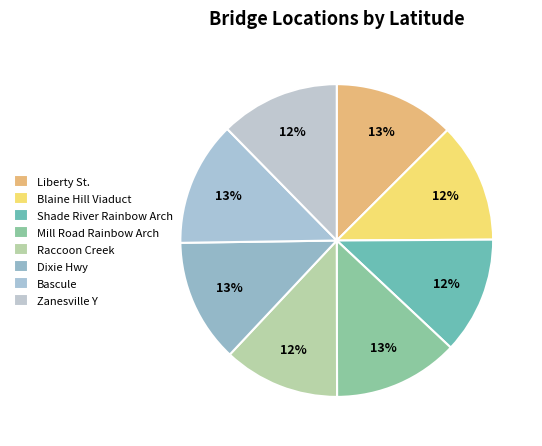

To the nearest percent, what is the average slice percentage?

12%